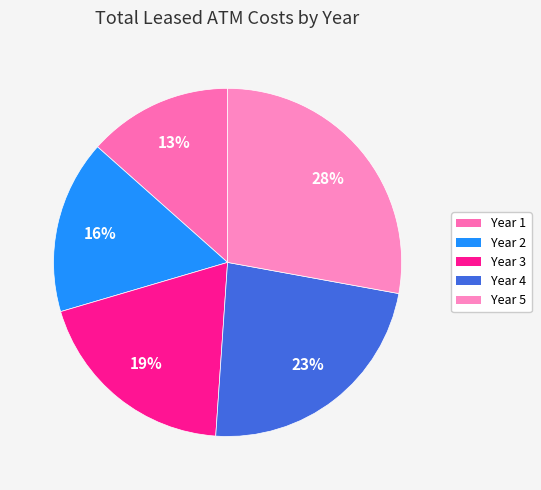

To the nearest percent, what is the difference between the Year 1 and Year 4 slice percentages?

10%